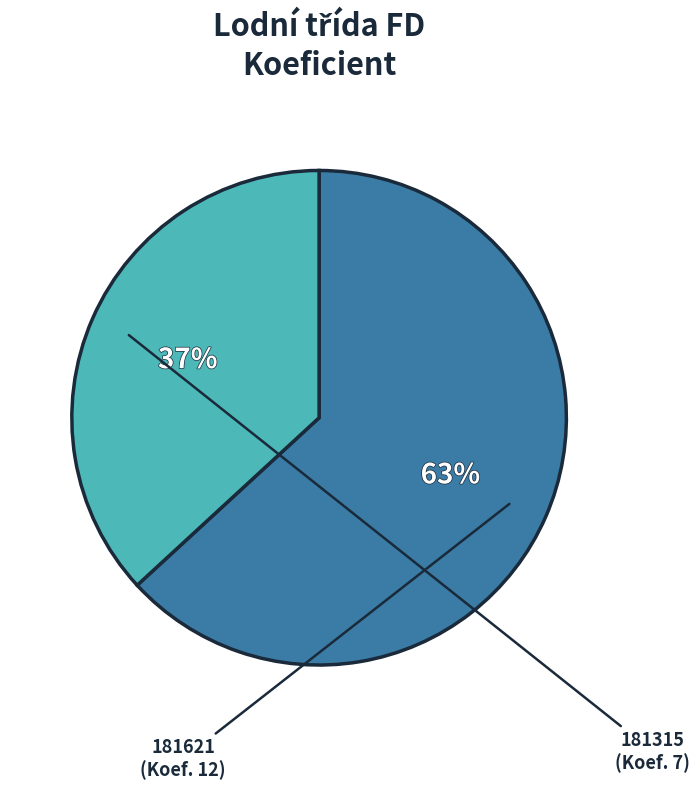

The 181315 slice represents 23% of the pie. True or false?

False